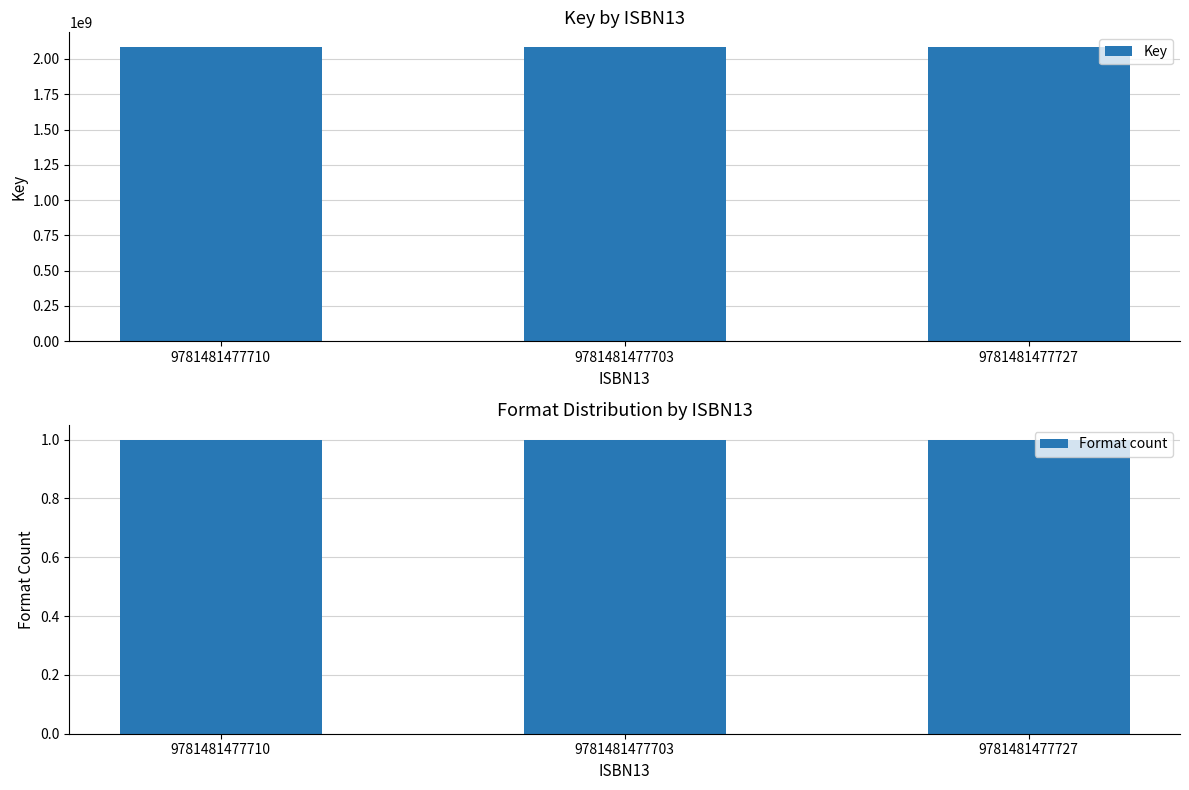

What is the minimum value shown in the chart?

1